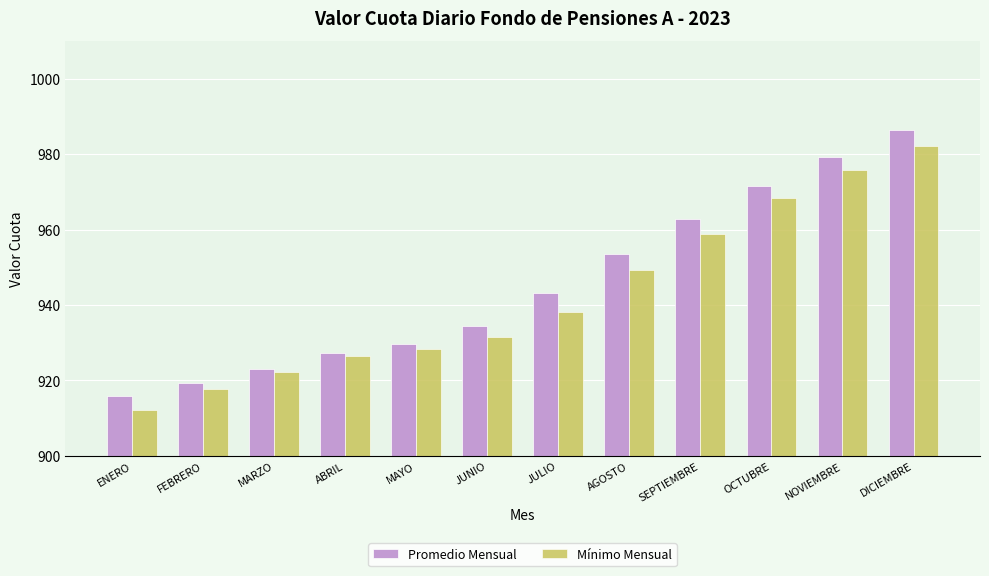

Read the Promedio Mensual value at ABRIL.

927.4